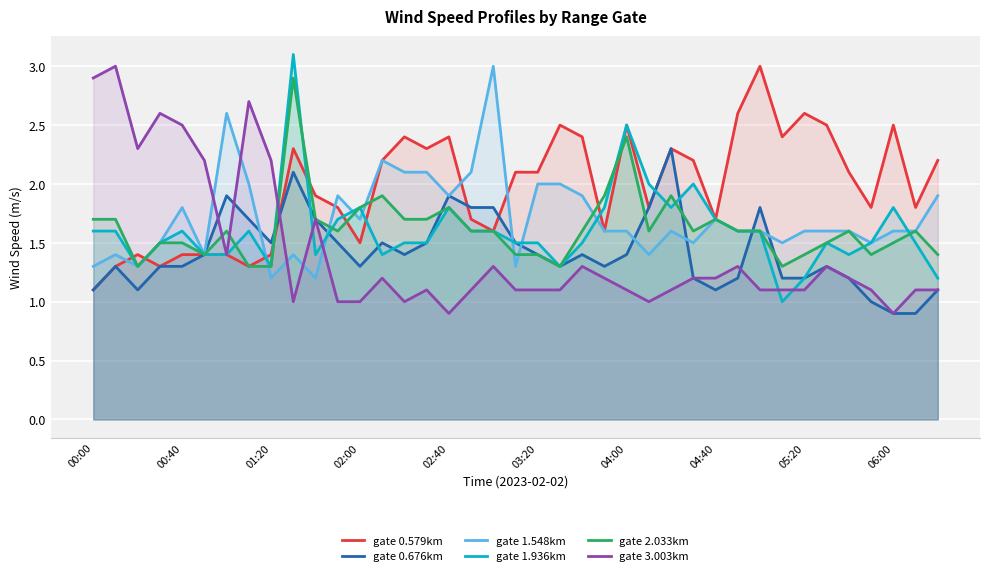

Which series has the largest total across all categories?

gate 0.579km